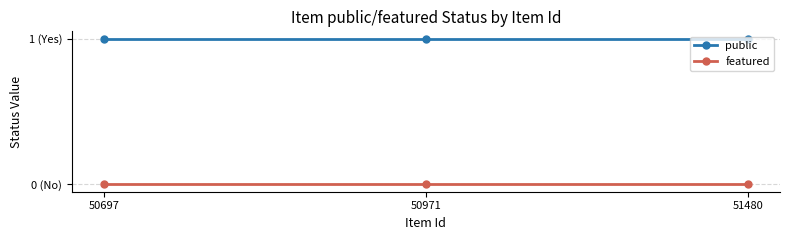

What are all the series names shown in the legend?

public, featured